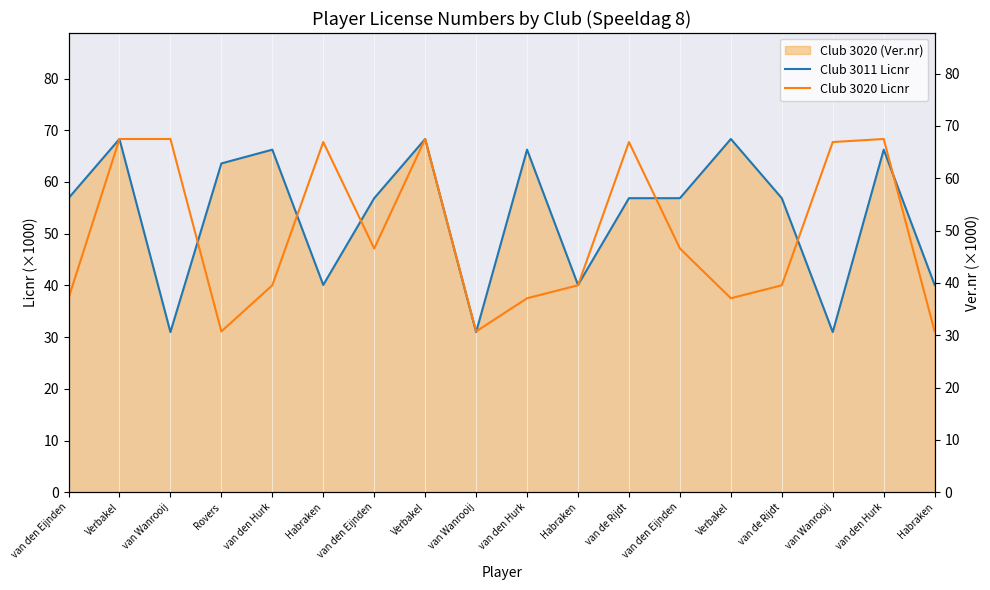

Rank the categories by Club 3020 Licnr value from lowest to highest.

Rovers, van Wanrooij, Habraken, van den Eijnden, van den Hurk, Verbakel, van den Hurk, Habraken, van de Rijdt, van den Eijnden, van den Eijnden, Habraken, van de Rijdt, van Wanrooij, Verbakel, Verbakel, van Wanrooij, van den Hurk